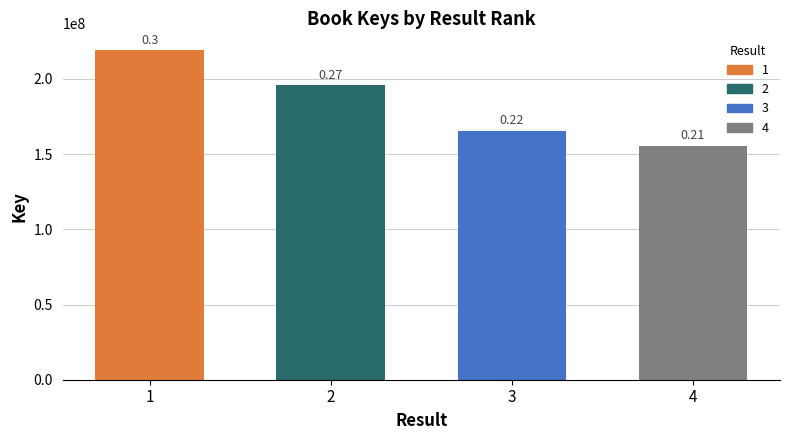

What is the change in value from 2 to 3?

-30245766